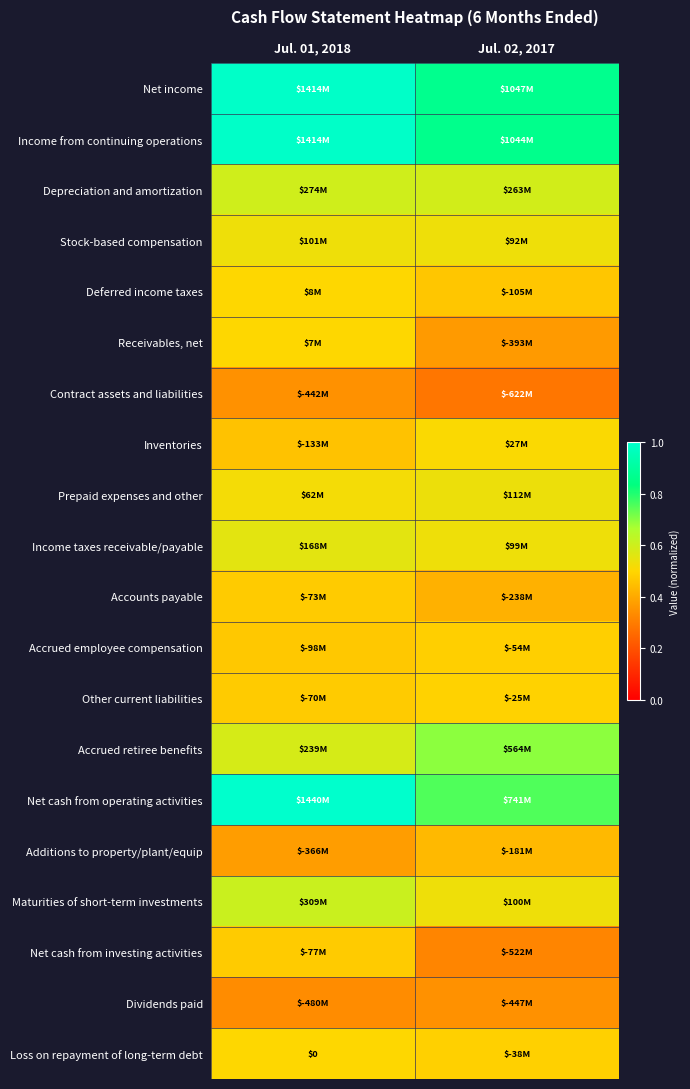

List the labels in order of Additions to property/plant/equip value, largest first.

Jul. 02, 2017, Jul. 01, 2018